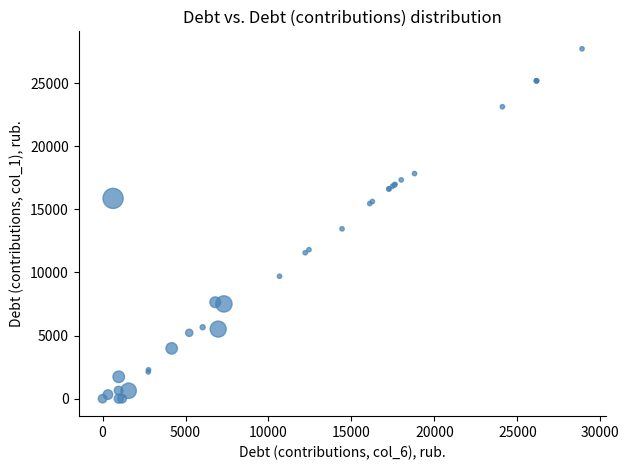

What Y value in the scatter plot is closest to 13861?

13457.4